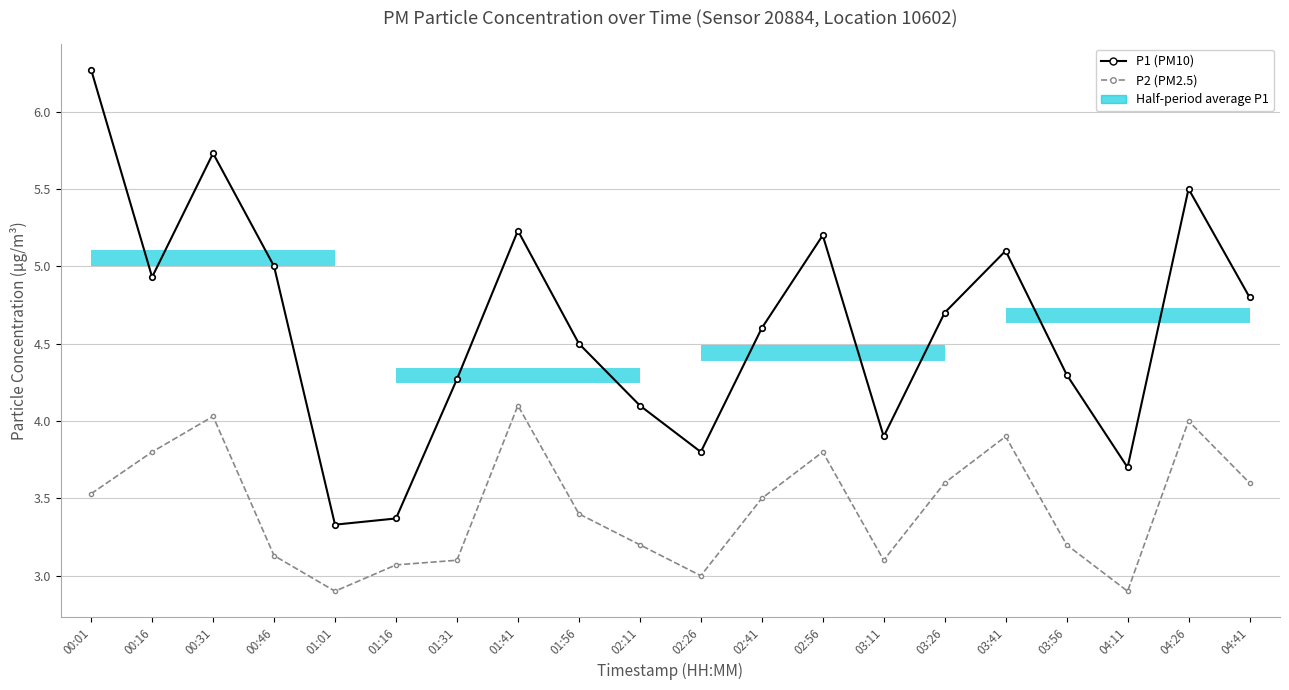

List the series in order of their peak value, lowest first.

P2 (PM2.5), P1 (PM10)